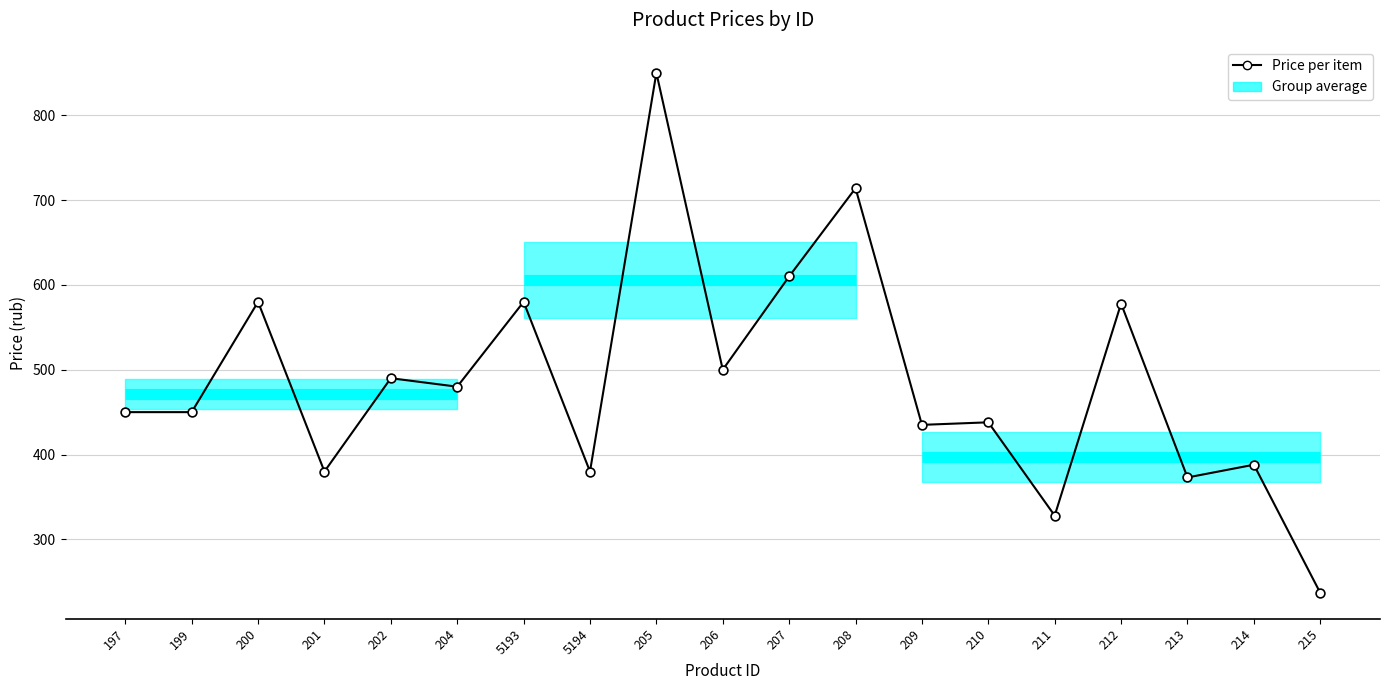

Between 199 and 205, which is larger?

205